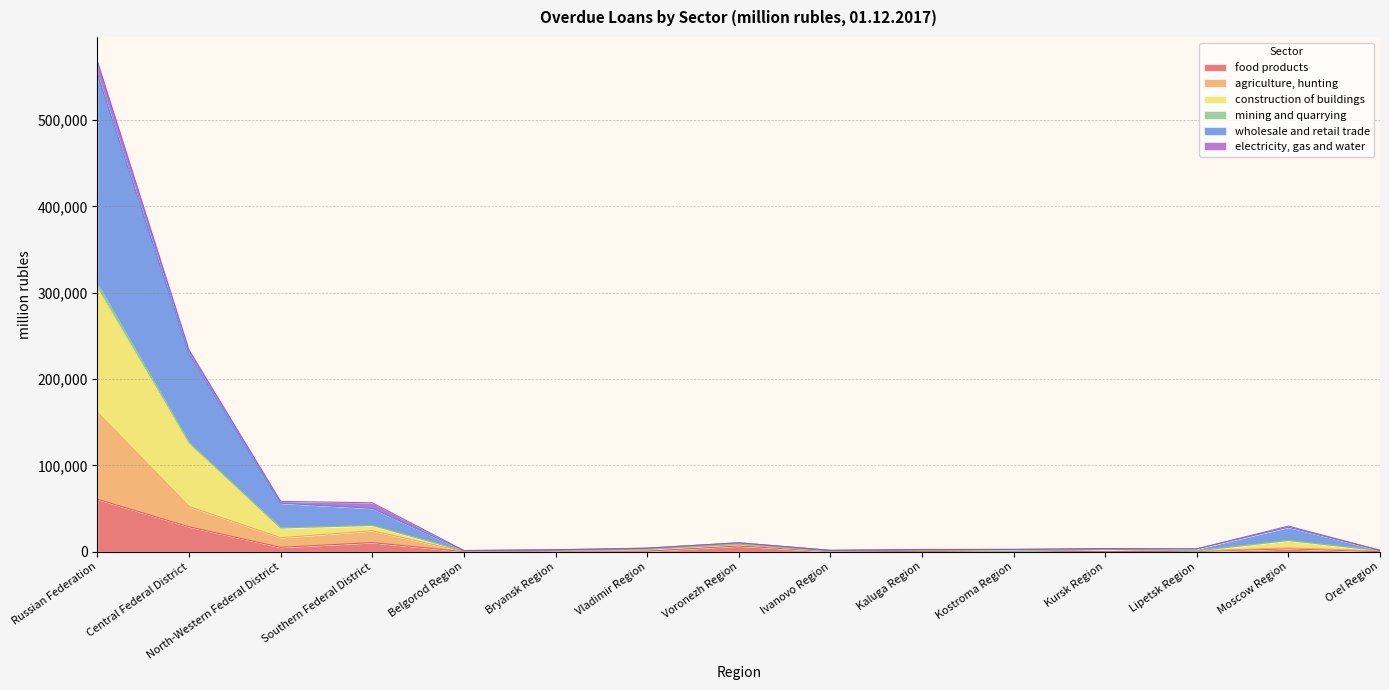

At which label does food products reach its peak?

Russian Federation